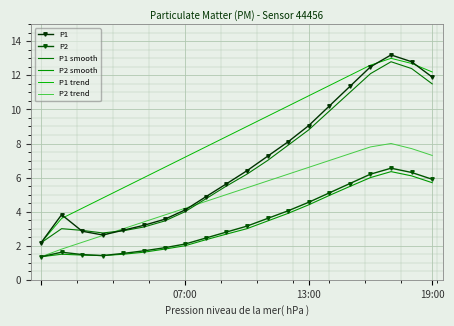

True or false: P2 trend has more than 1 interior local peaks.

False